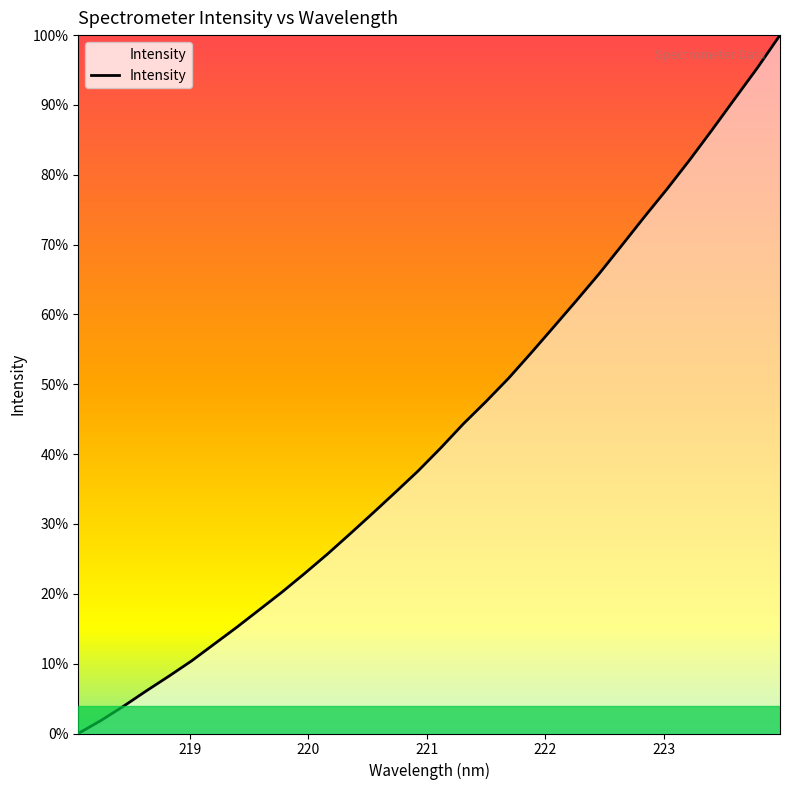

Does the chart display data point markers on the line(s)?

No